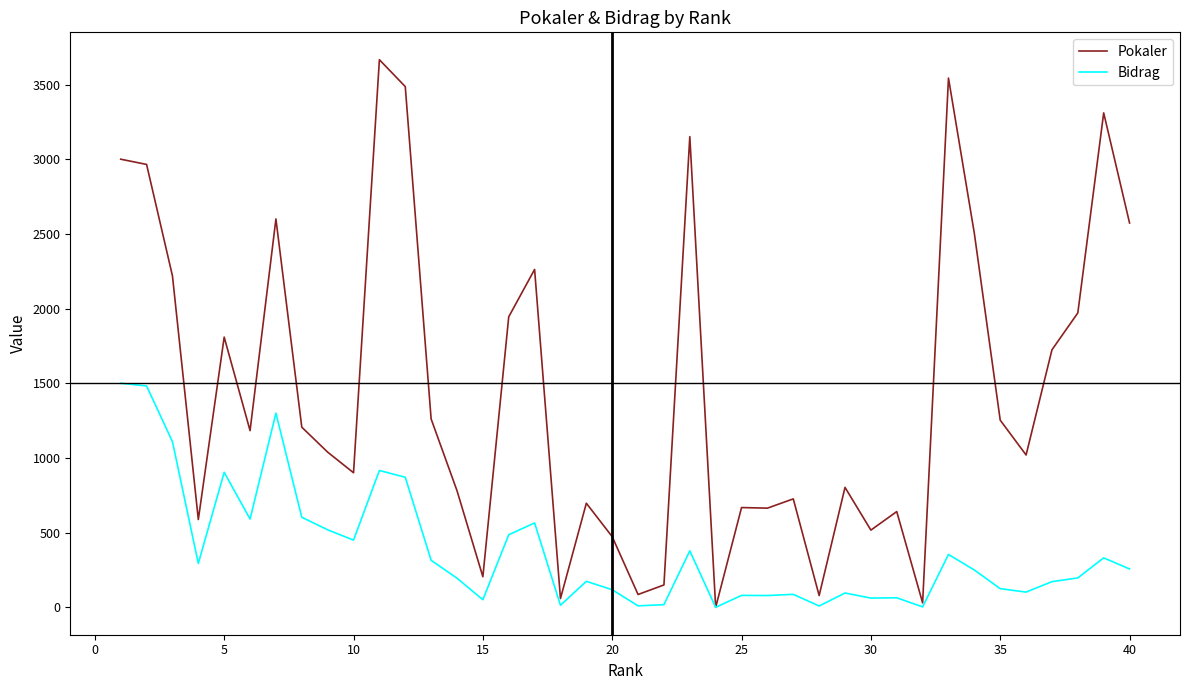

Which series has the largest range (max minus min)?

Pokaler